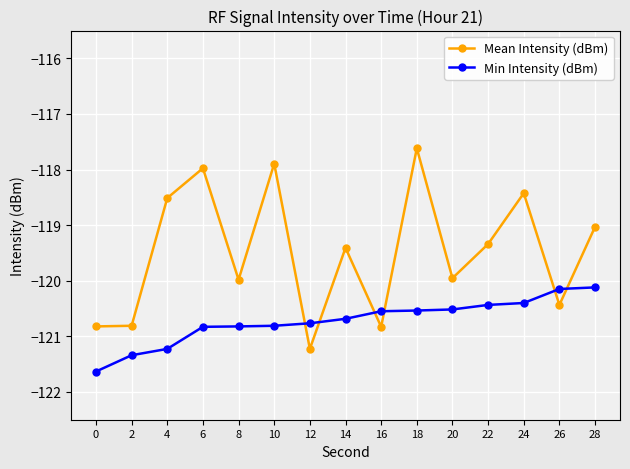

At how many categories does at least one series exceed -119?

5